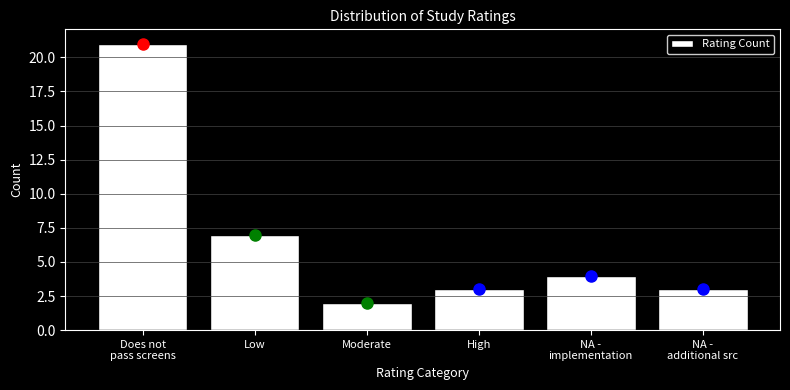

Reading left to right, transcribe all the data shown in this chart.

21	7	2	3	4	3